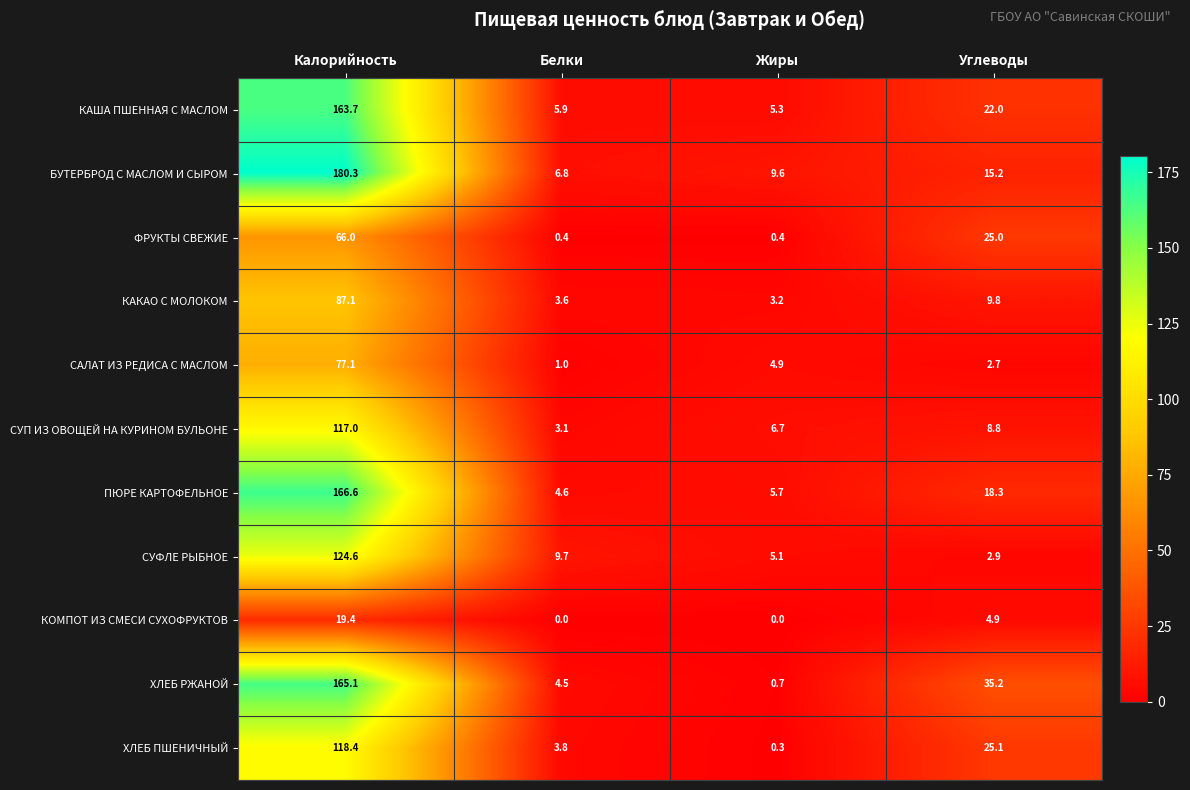

What is the difference between the maximum and minimum values in the СУФЛЕ РЫБНОЕ series?

121.7